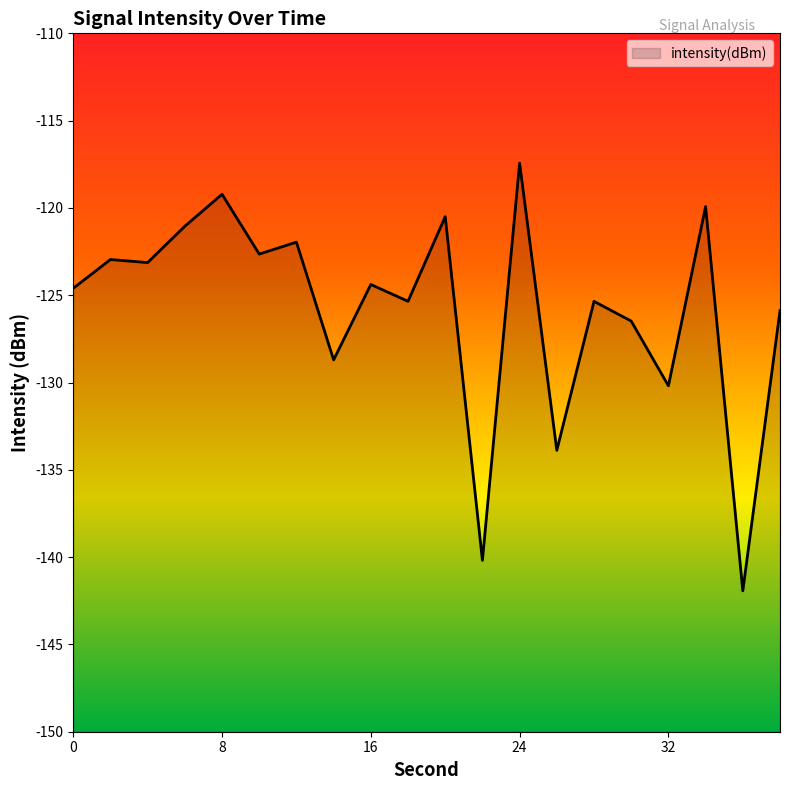

Does the chart display data point markers on the line(s)?

No